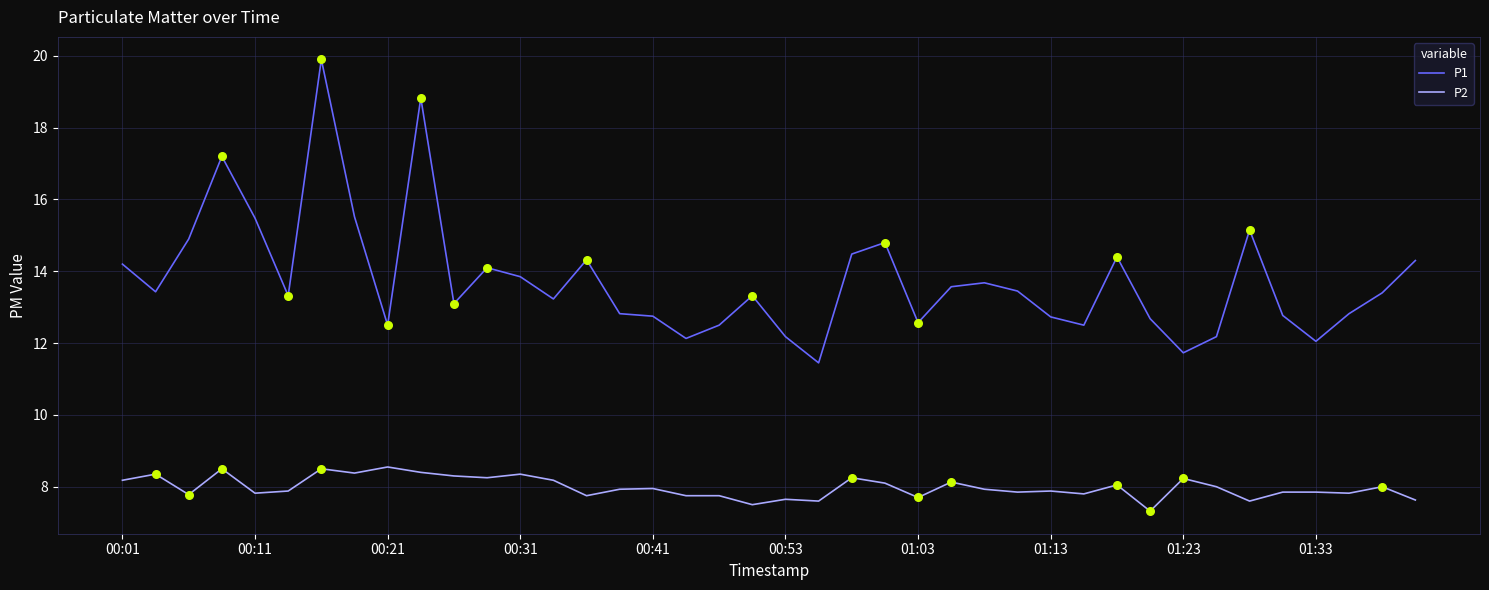

At how many categories does at least one series exceed 18?

2